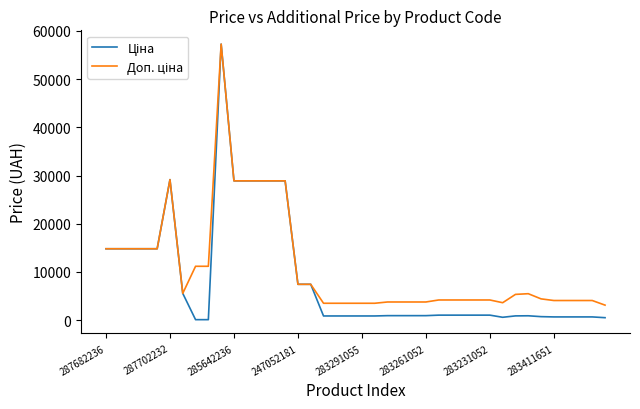

Does the chart display data point markers on the line(s)?

No